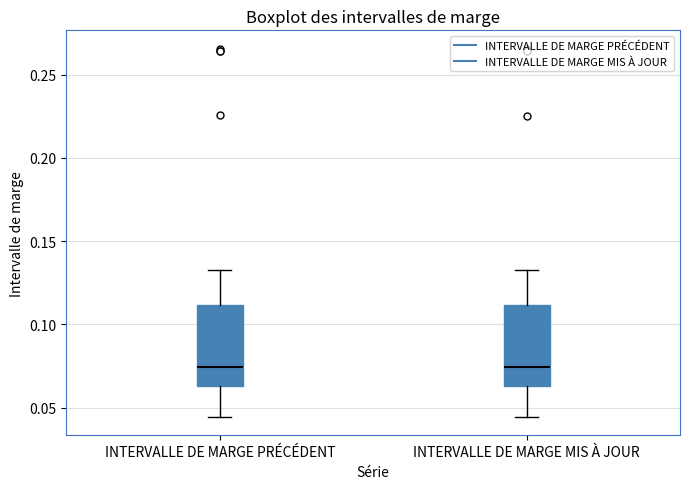

Reading left to right, transcribe this box plot: for each box, give where its median line is, the range the box spans, and where its two whiskers end, as read against the y-axis. The values are not printed on the chart, so give them approximately, as read against the axis.

INTERVALLE DE MARGE PRÉCÉDENT: median 0.075, box 0.065 to 0.110, whiskers 0.045 to 0.135
INTERVALLE DE MARGE MIS À JOUR: median 0.075, box 0.065 to 0.110, whiskers 0.045 to 0.130